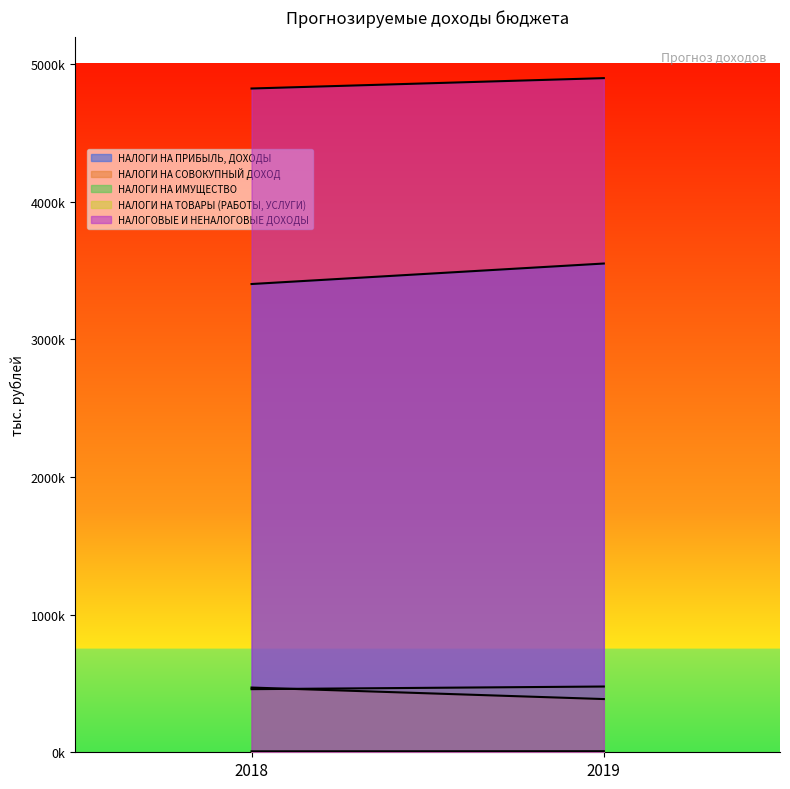

What is the maximum value shown in the chart?

4898341